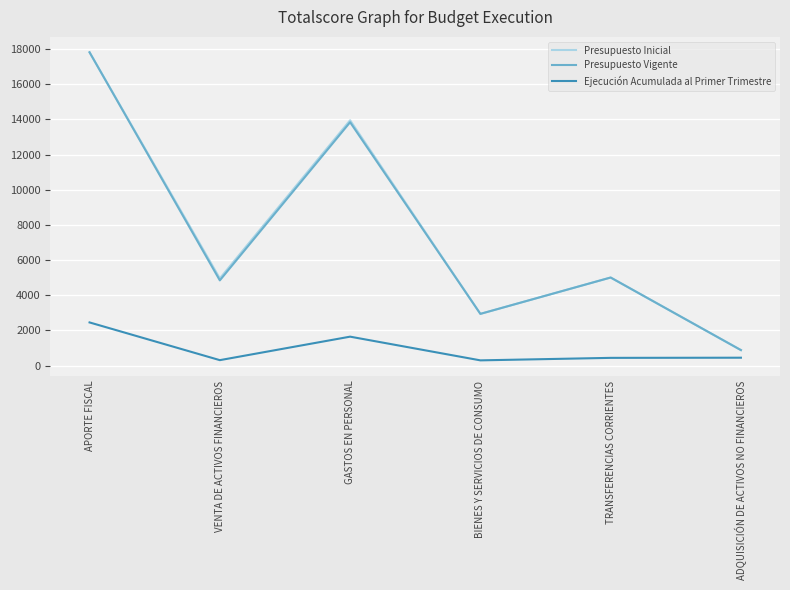

In Presupuesto Vigente, how many points are higher than both neighbors (excluding endpoints)?

2